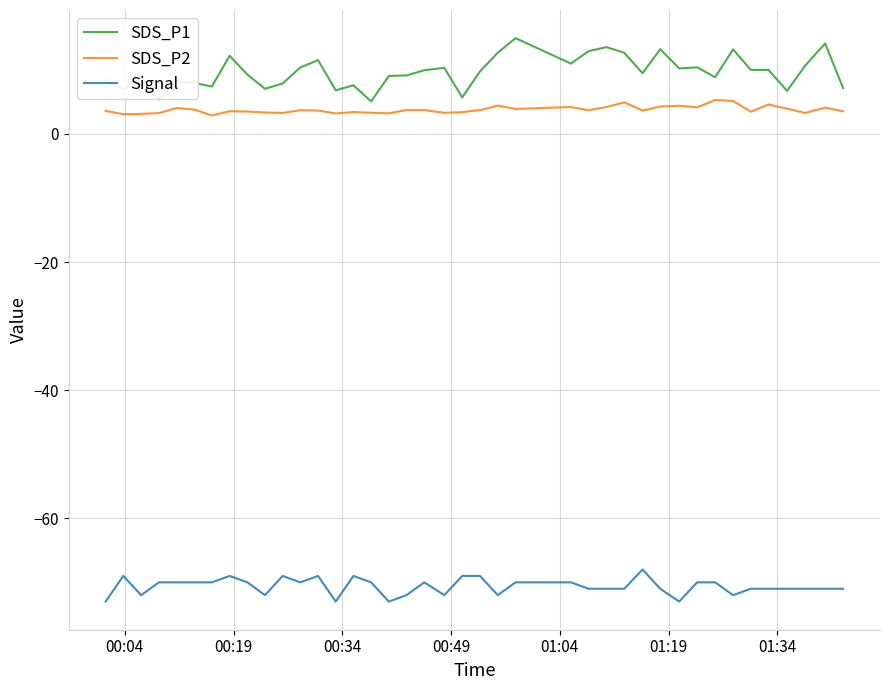

Rank the series by their maximum value, from lowest to highest.

Signal, SDS_P2, SDS_P1